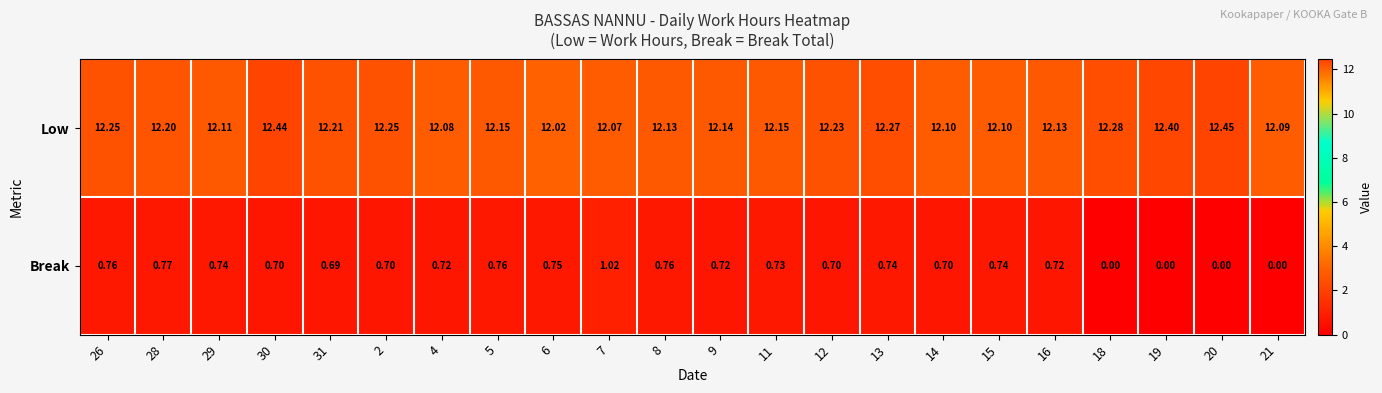

Between 5 and 16, which series saw the biggest shift?

Break